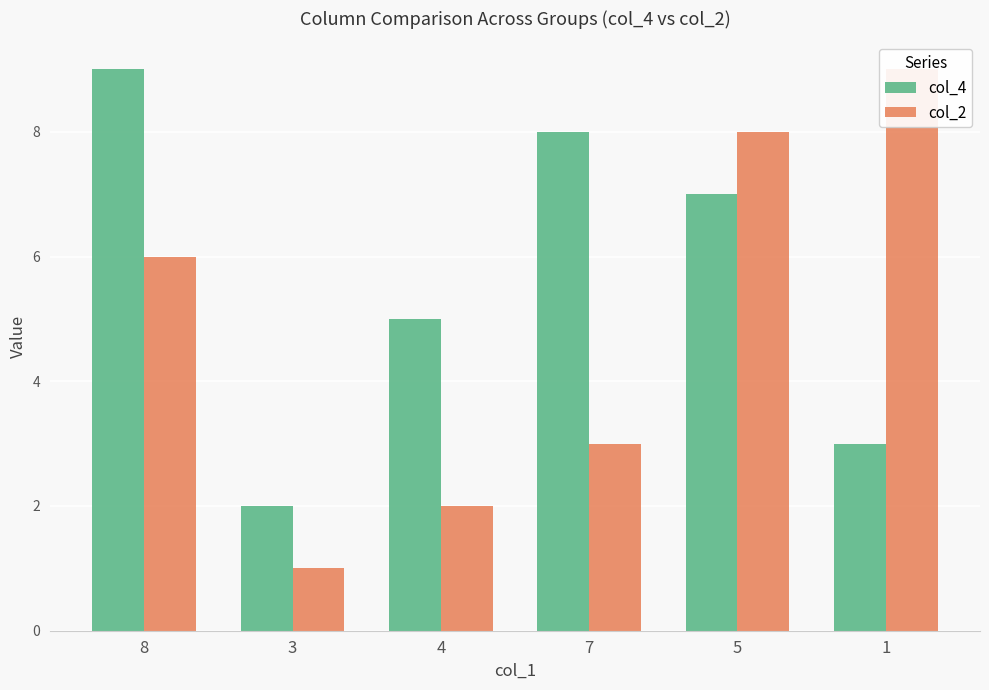

Read the col_2 value at 8.

6